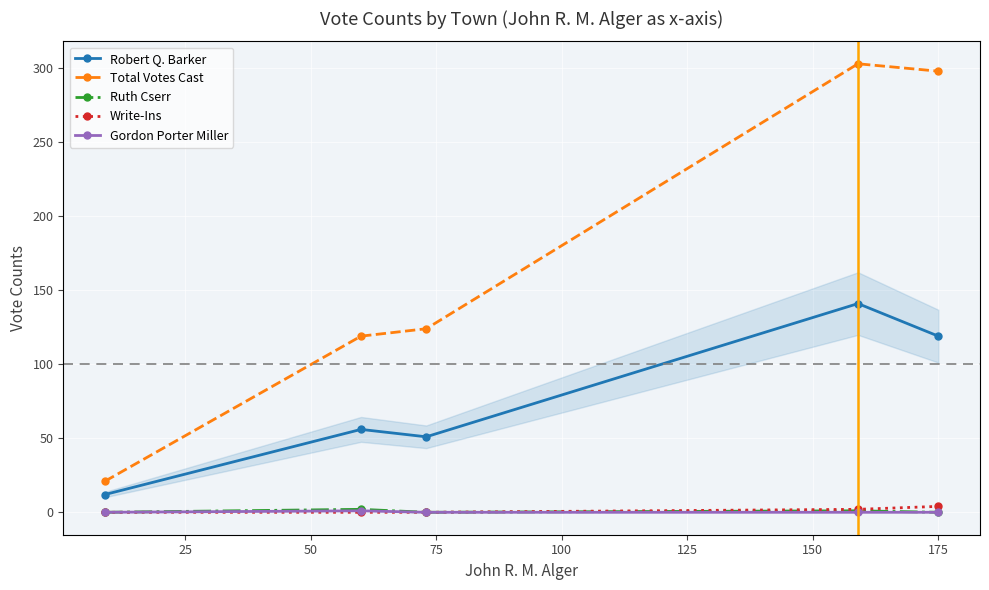

What is the sum of all Gordon Porter Miller values?

1